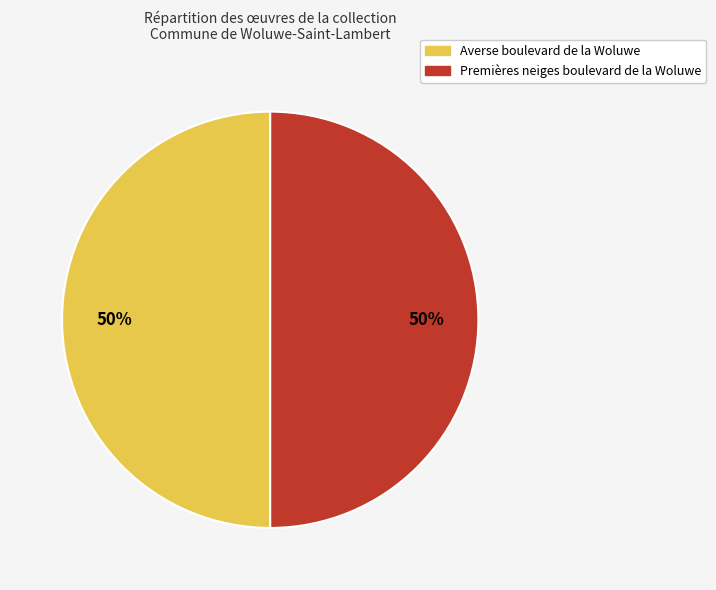

Approximately how many times larger is the value at Averse boulevard de la Woluwe compared to Premières neiges boulevard de la Woluwe?

1.0